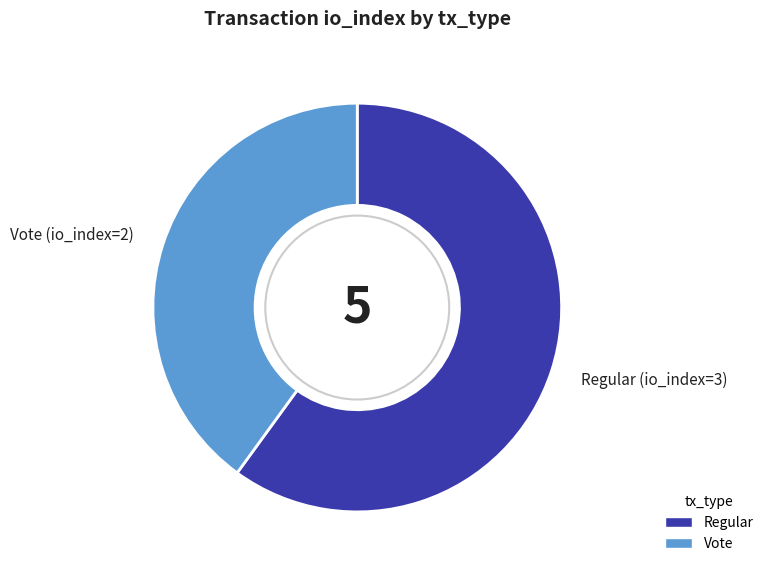

Is there any slice that represents more than half of the pie?

Yes